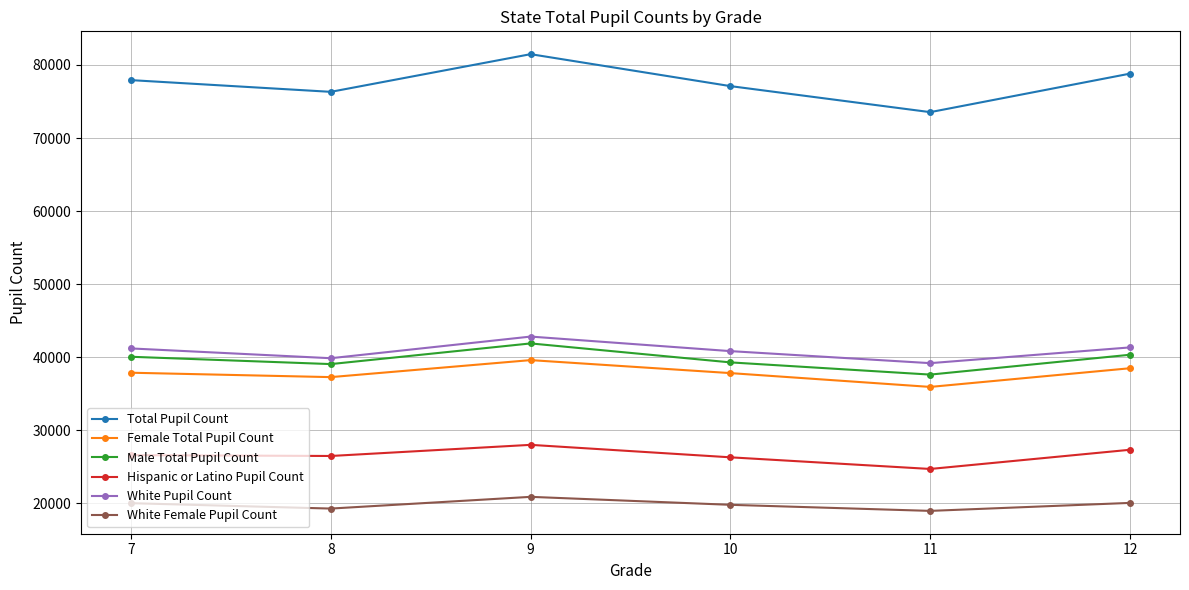

What is the value of the White Female Pupil Count point at the 4th from the left?

19788